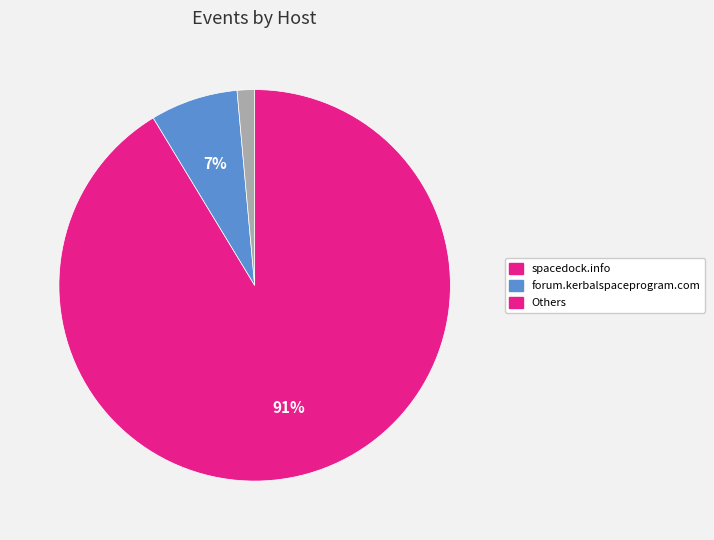

To the nearest percent, what is the average slice percentage?

33%